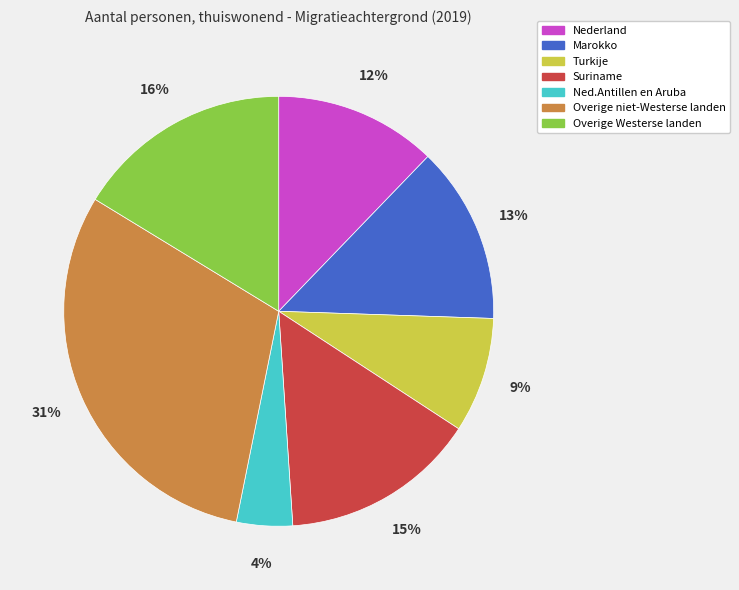

Is the sum of Suriname and Ned.Antillen en Aruba greater than half?

No